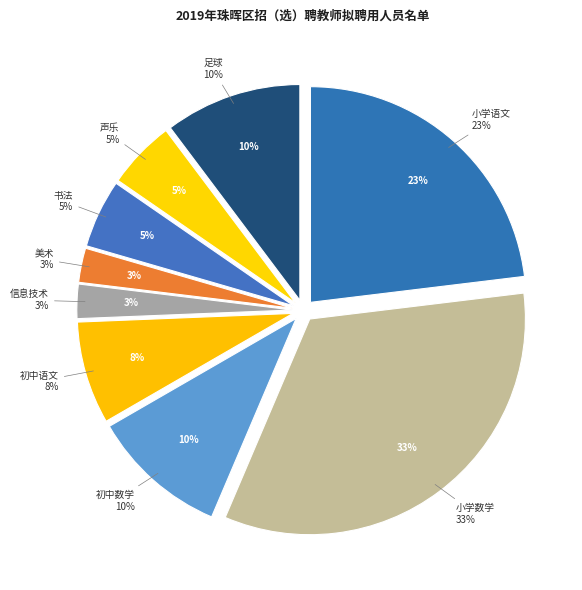

True or false: 小学数学 accounts for 42% of the total.

False